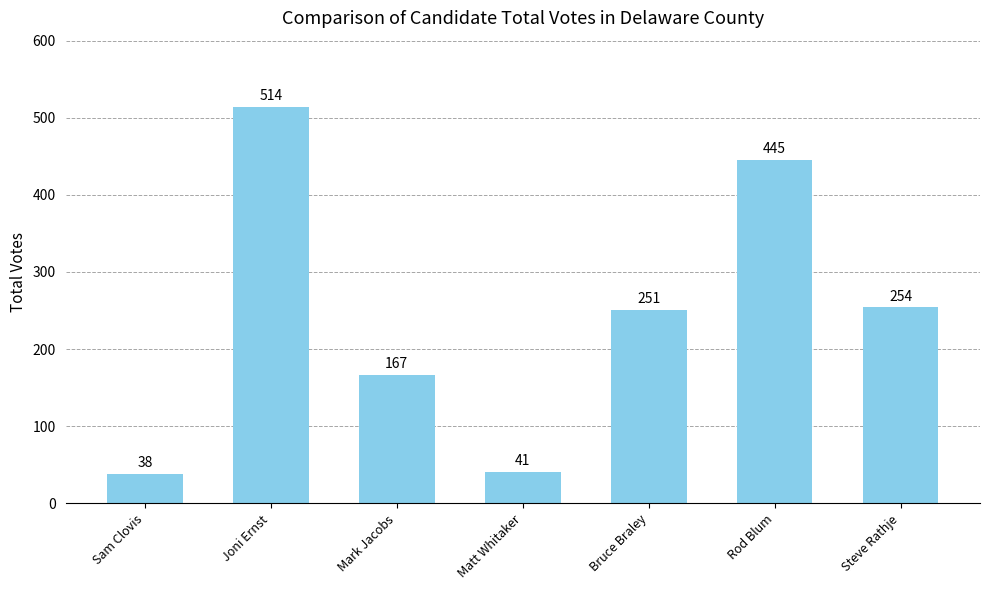

Rank the categories by value from highest to lowest.

Joni Ernst, Rod Blum, Steve Rathje, Bruce Braley, Mark Jacobs, Matt Whitaker, Sam Clovis